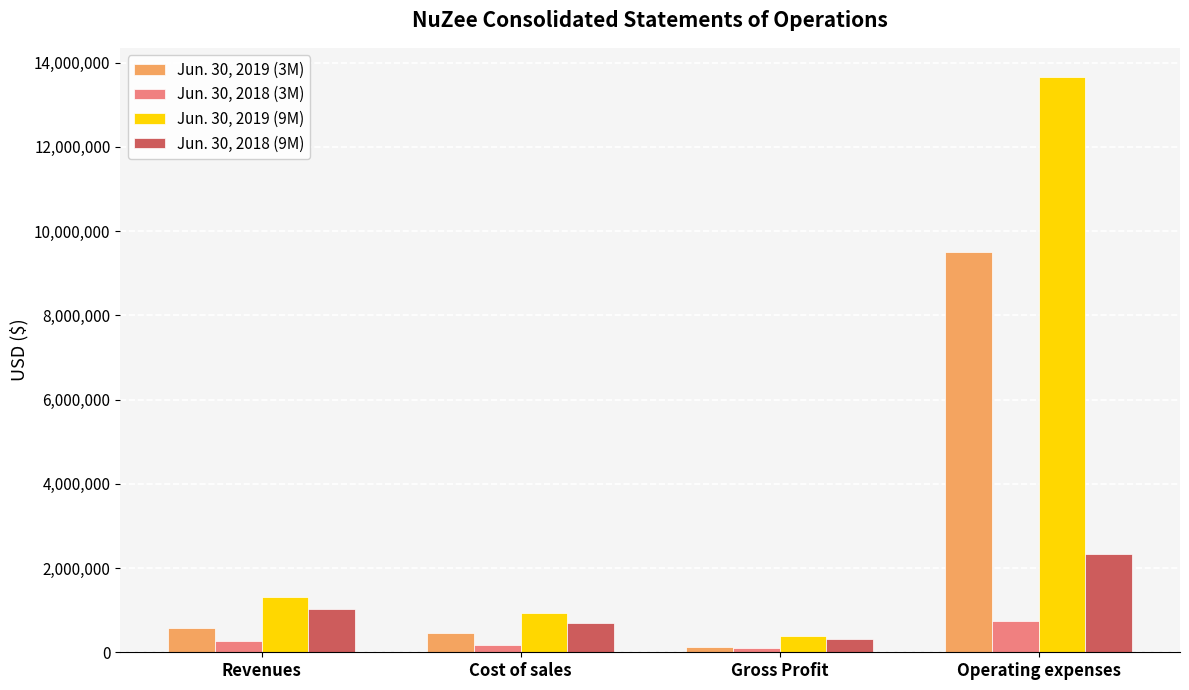

Which category has the highest value in the Jun. 30, 2018 (3M) series?

Operating expenses